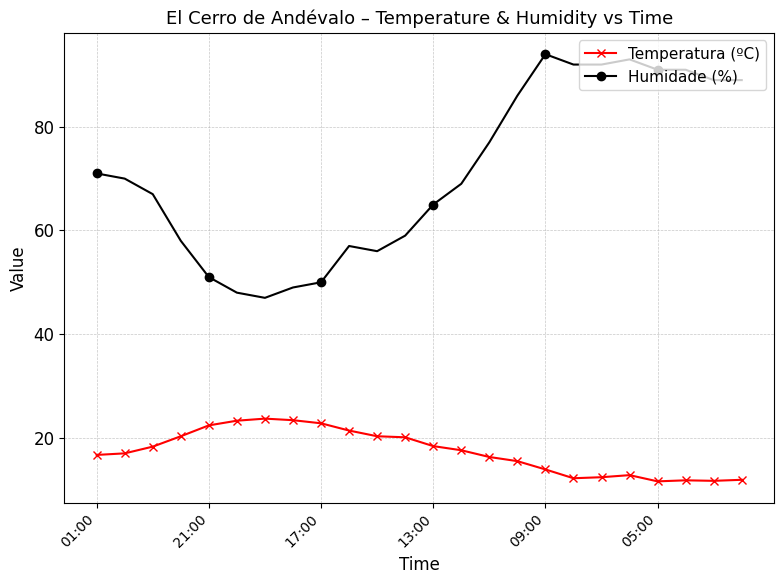

Rank the series by their maximum value, from lowest to highest.

Temperatura (ºC), Humidade (%)